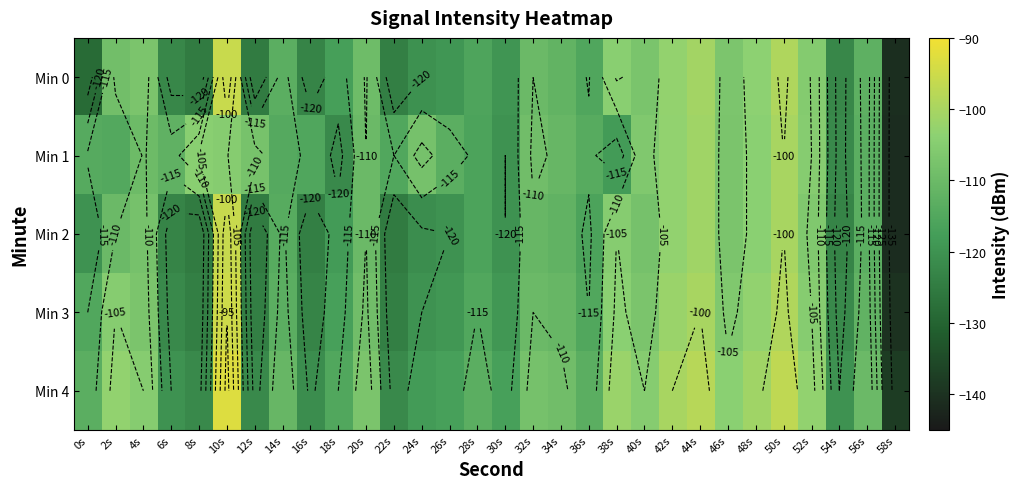

How many values in the Min 0 series are below -112?

16